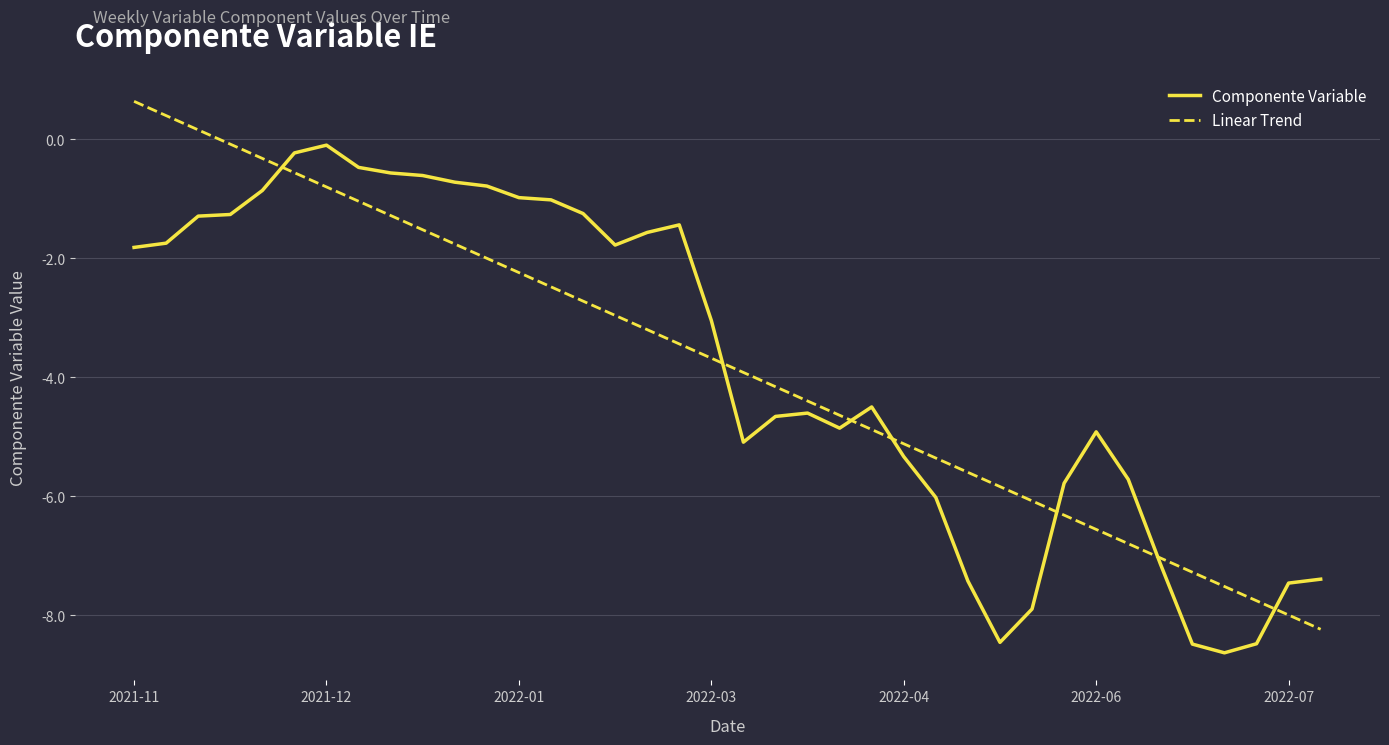

What is the minimum value shown in the chart?

-8.6